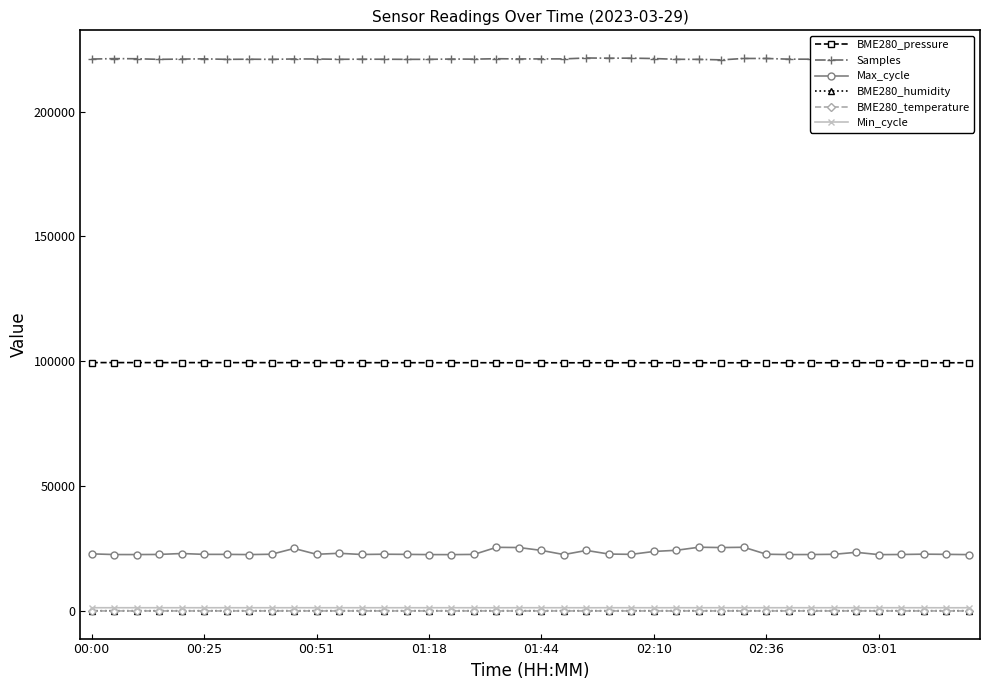

Which series has the widest spread of values?

Max_cycle